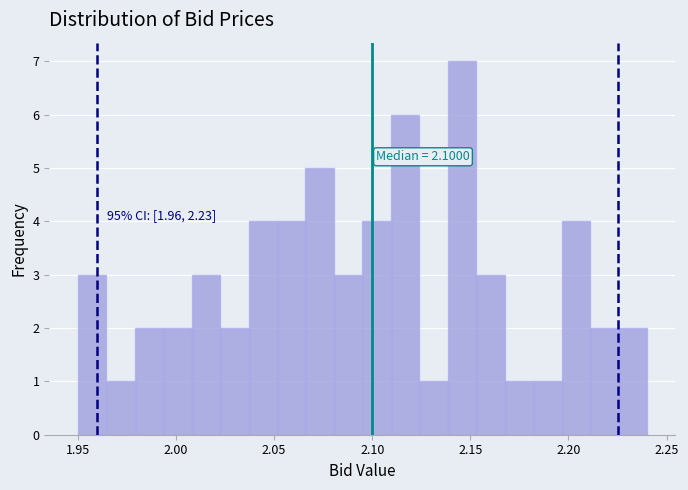

Read against the x-axis, roughly where is the centre of the tallest bar?

2.145